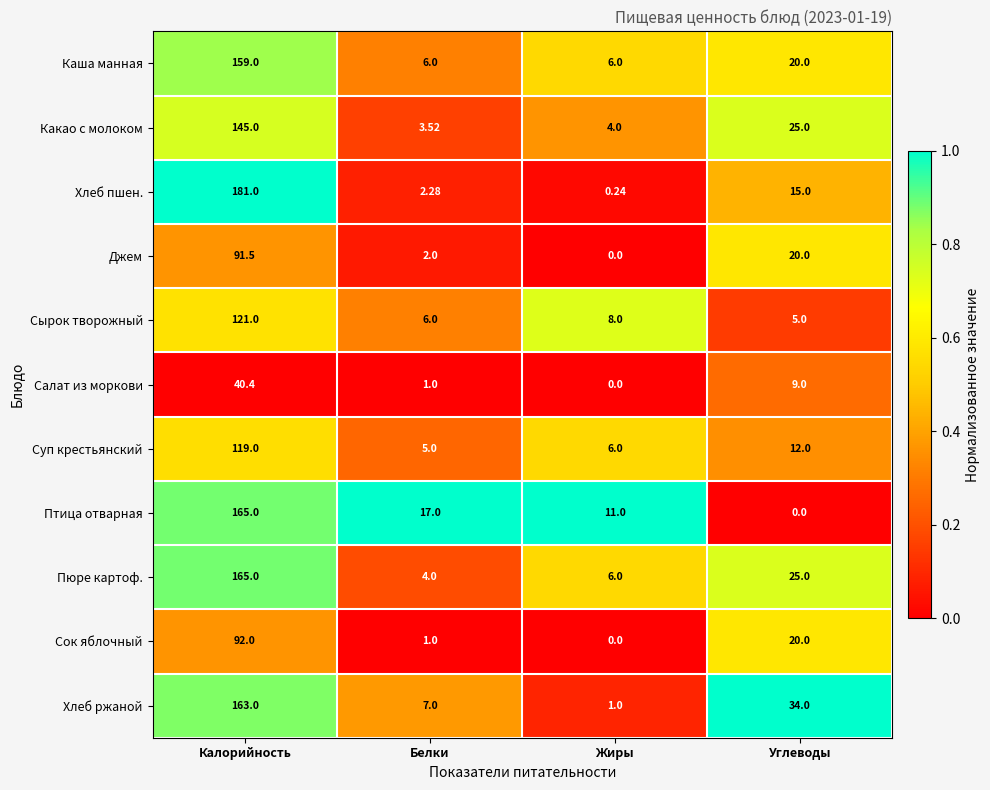

Which series has the largest range (max minus min)?

Хлеб пшен.